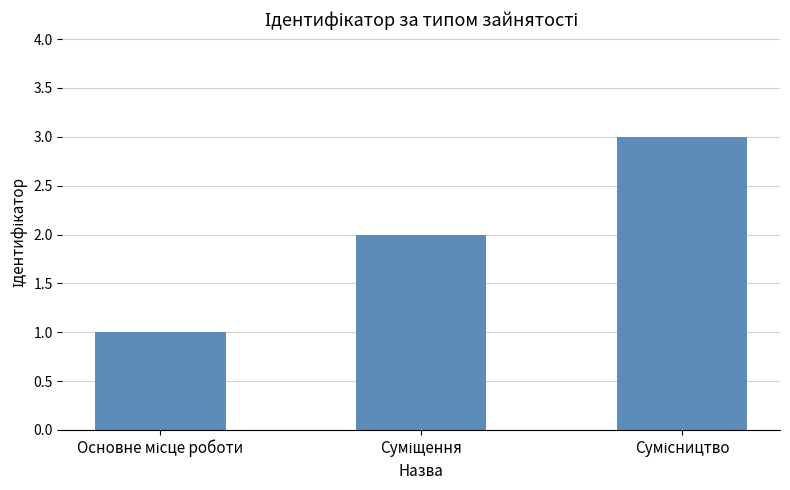

What is the maximum value shown in the chart?

3